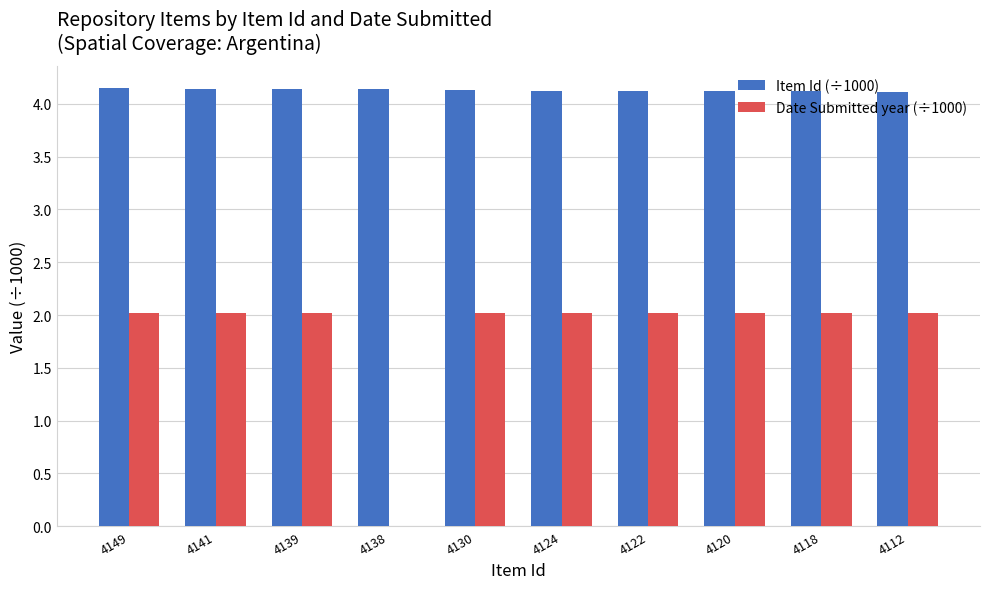

Is it true that Date Submitted year (÷1000) equals 3.1 at 4112?

False